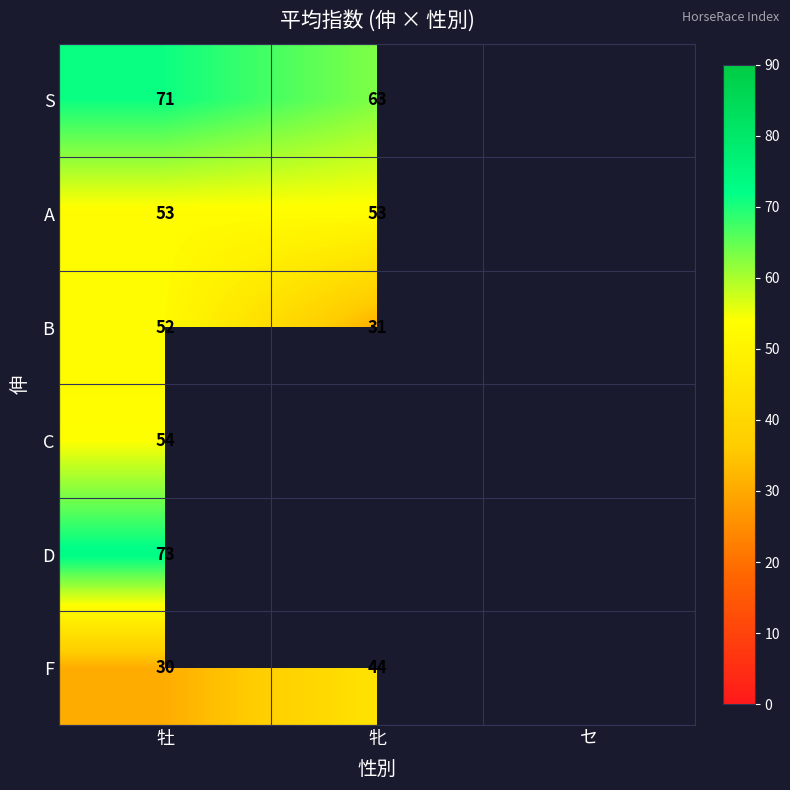

Which has a higher value, セ or 牡?

牡